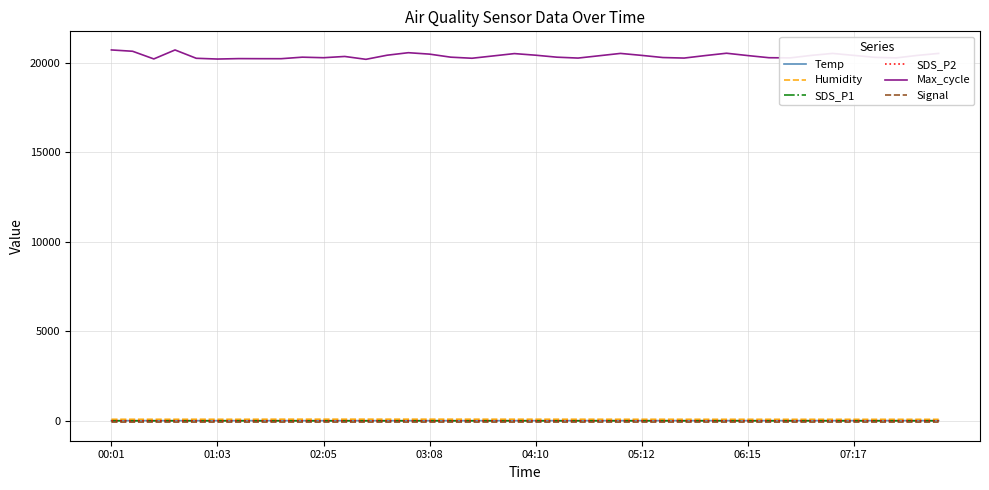

Is this an area chart (filled region under the line)?

No